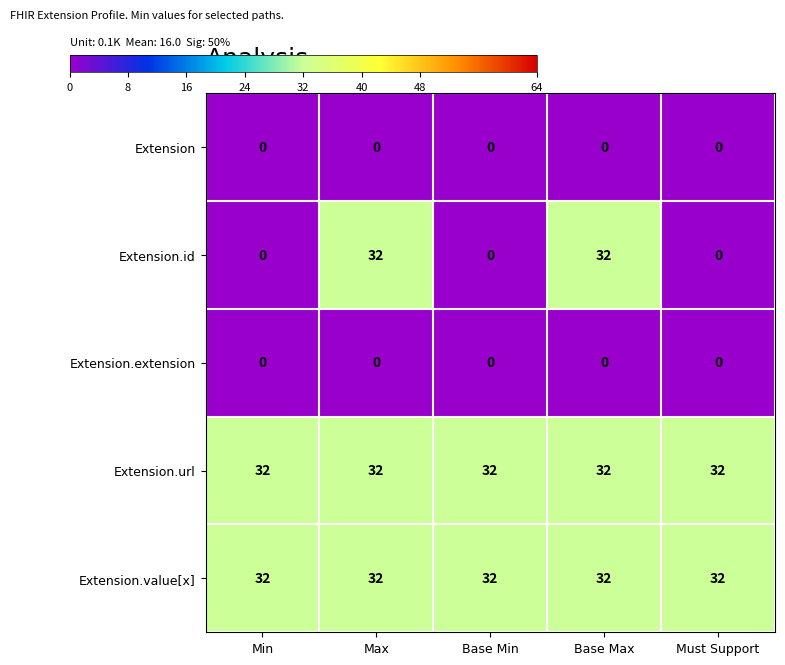

Between Base Min and Base Max, which series saw the biggest shift?

Extension.id